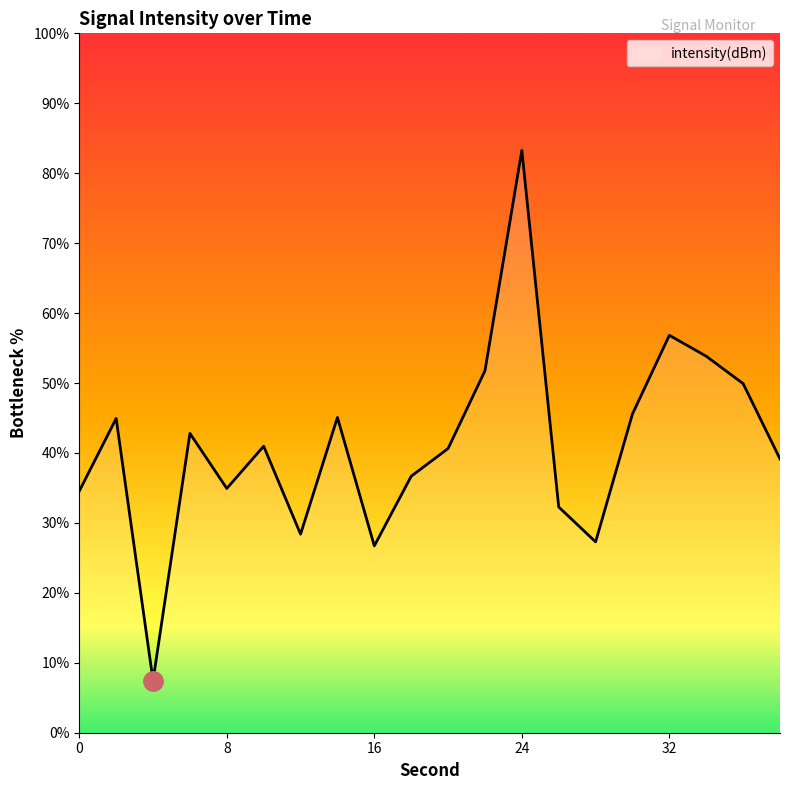

What is the difference between the maximum and minimum values?

75.8